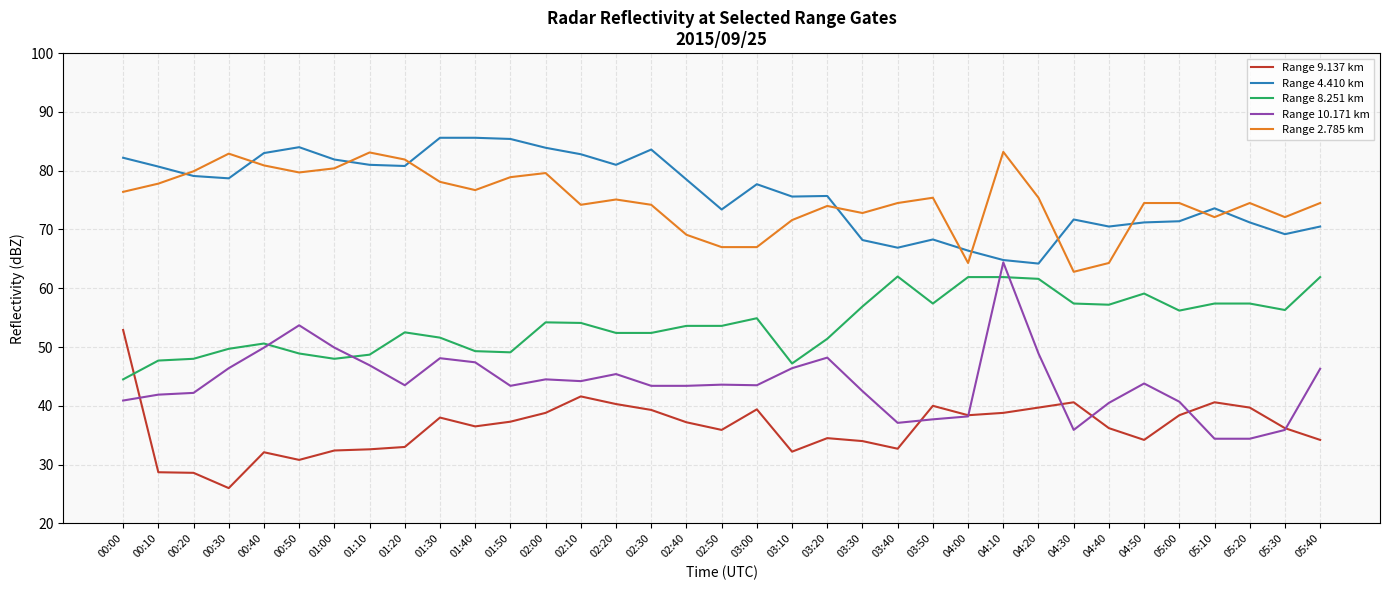

What is the greatest value displayed?

85.6